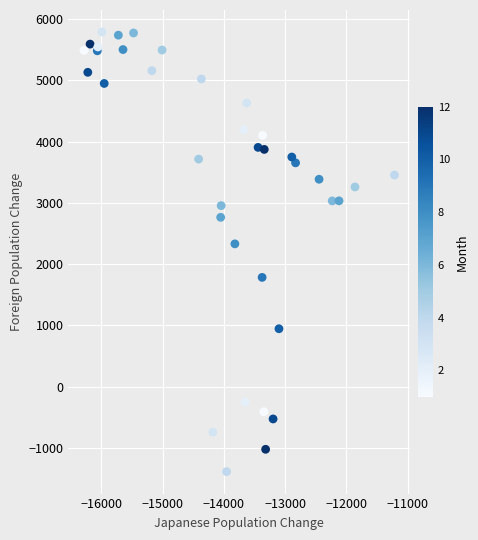

What Y value in the scatter plot is closest to 2200?

2330